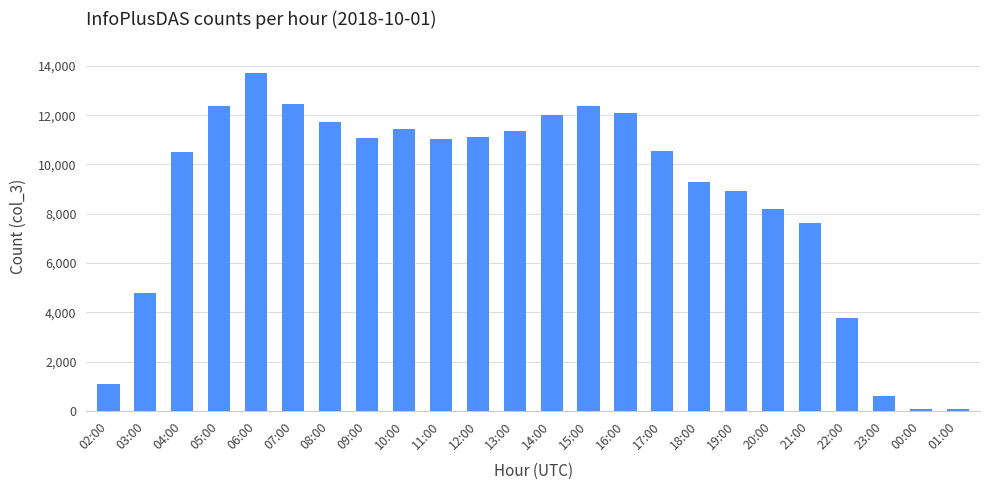

Are the bars grouped side by side (vs. stacked)?

No